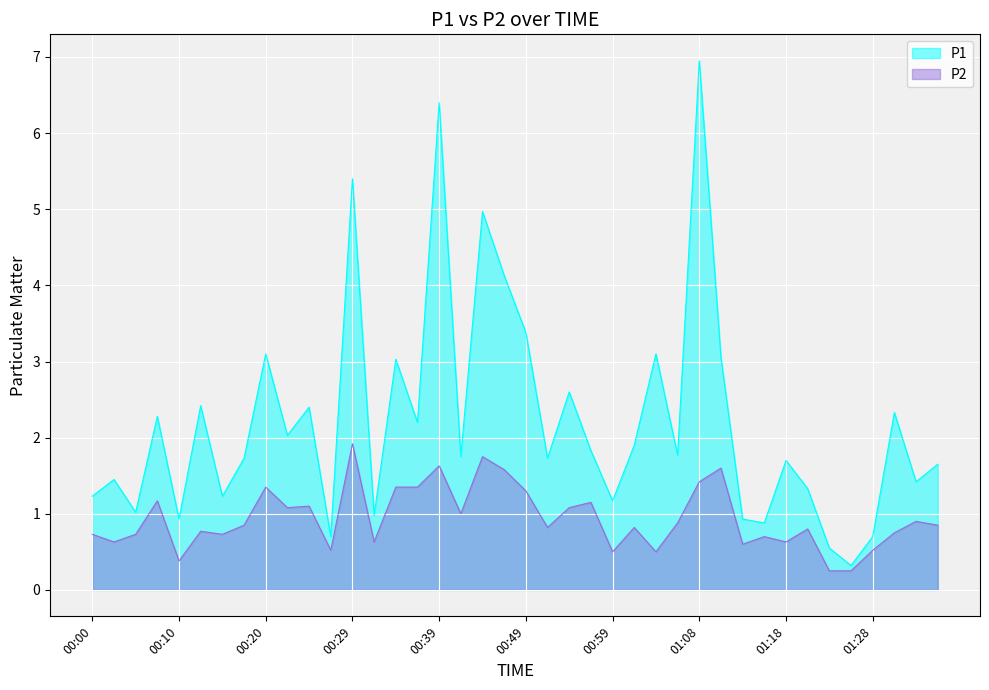

What is the spread (max minus min) of values at 00:10?

0.6